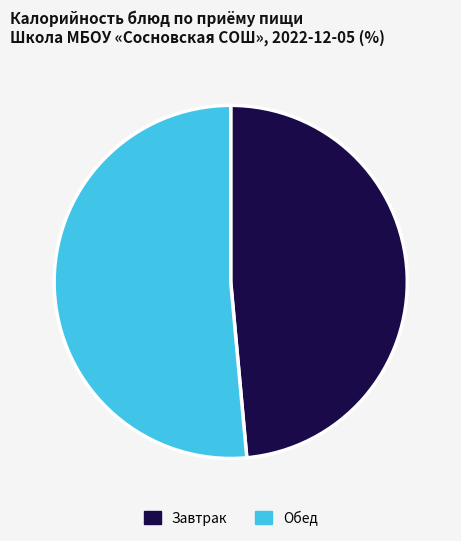

Do Завтрак and Обед together represent more than half of the pie?

Yes